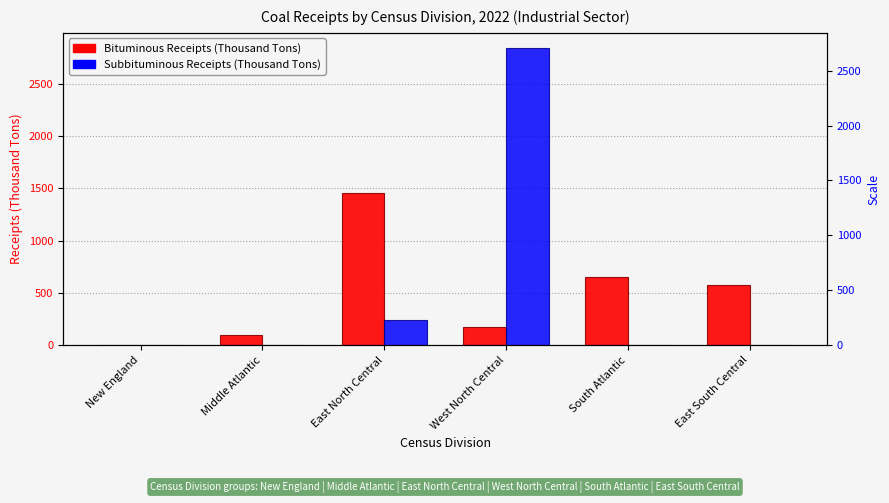

The Bituminous Receipts (Thousand Tons) series shows 330 at East South Central. True or false?

False